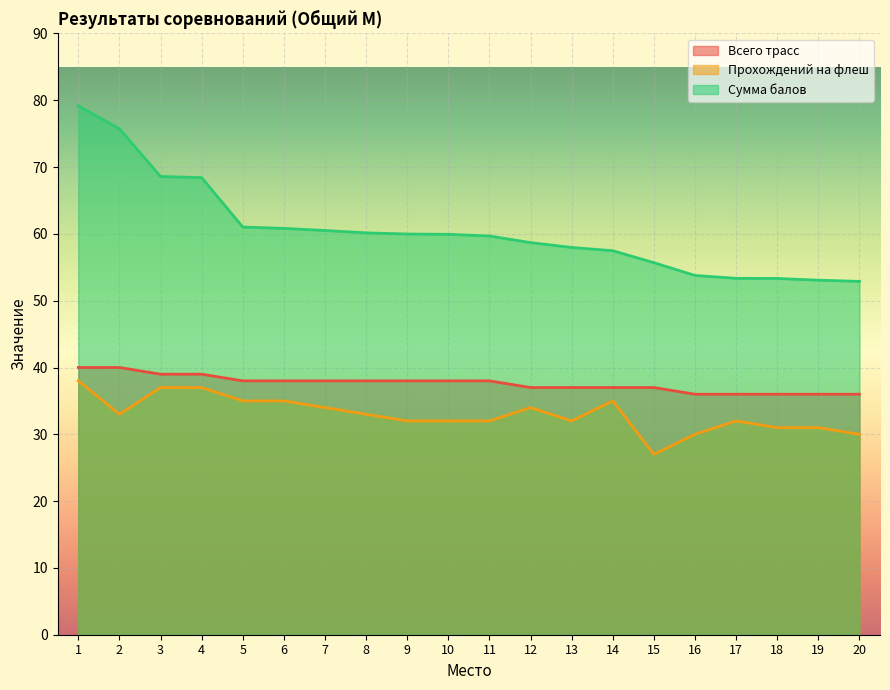

Is the value of Прохождений на флеш at 18 greater than the value of Всего трасс at 8?

No